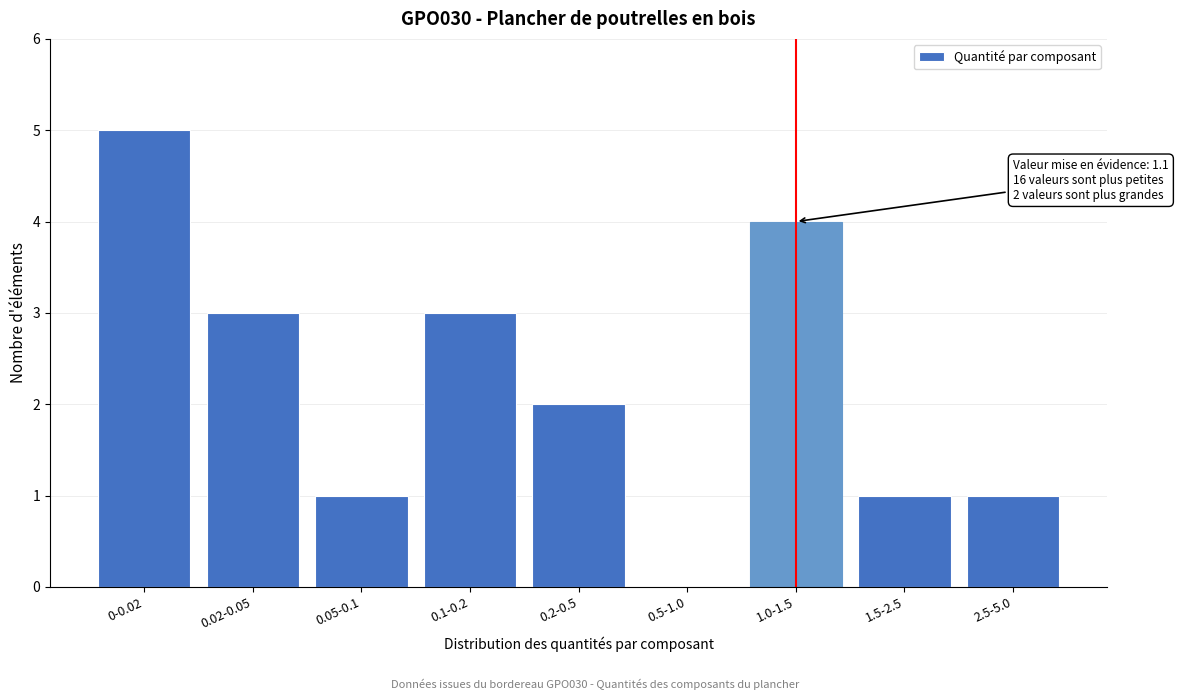

Reading left to right, extract all data points from this chart.

0-0.02=5	0.02-0.05=3	0.05-0.1=1	0.1-0.2=3	0.2-0.5=2	0.5-1.0=0	1.0-1.5=4	1.5-2.5=1	2.5-5.0=1